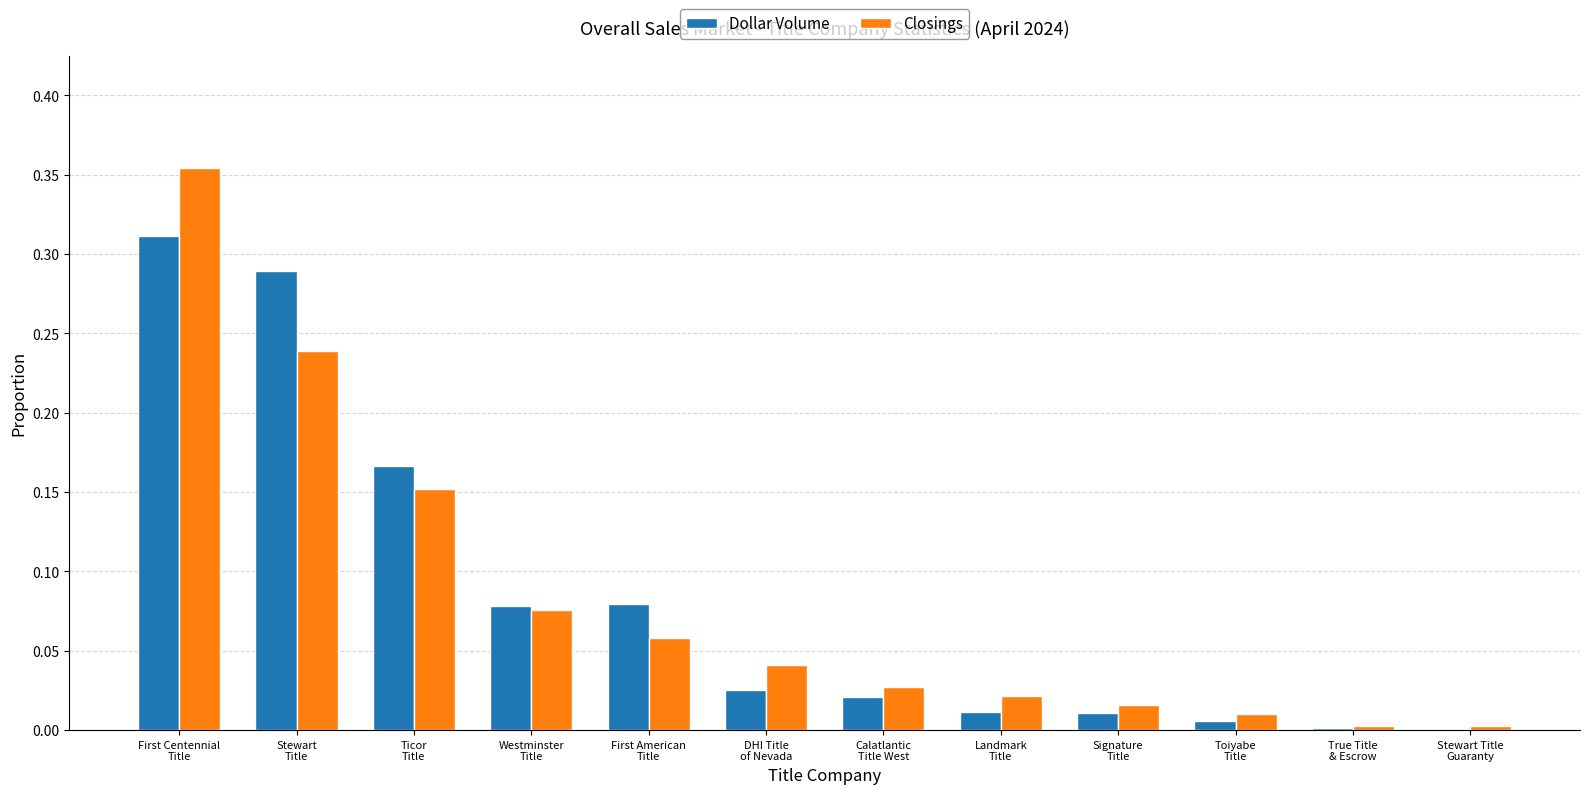

What is the sum of all Closings values?

1.0